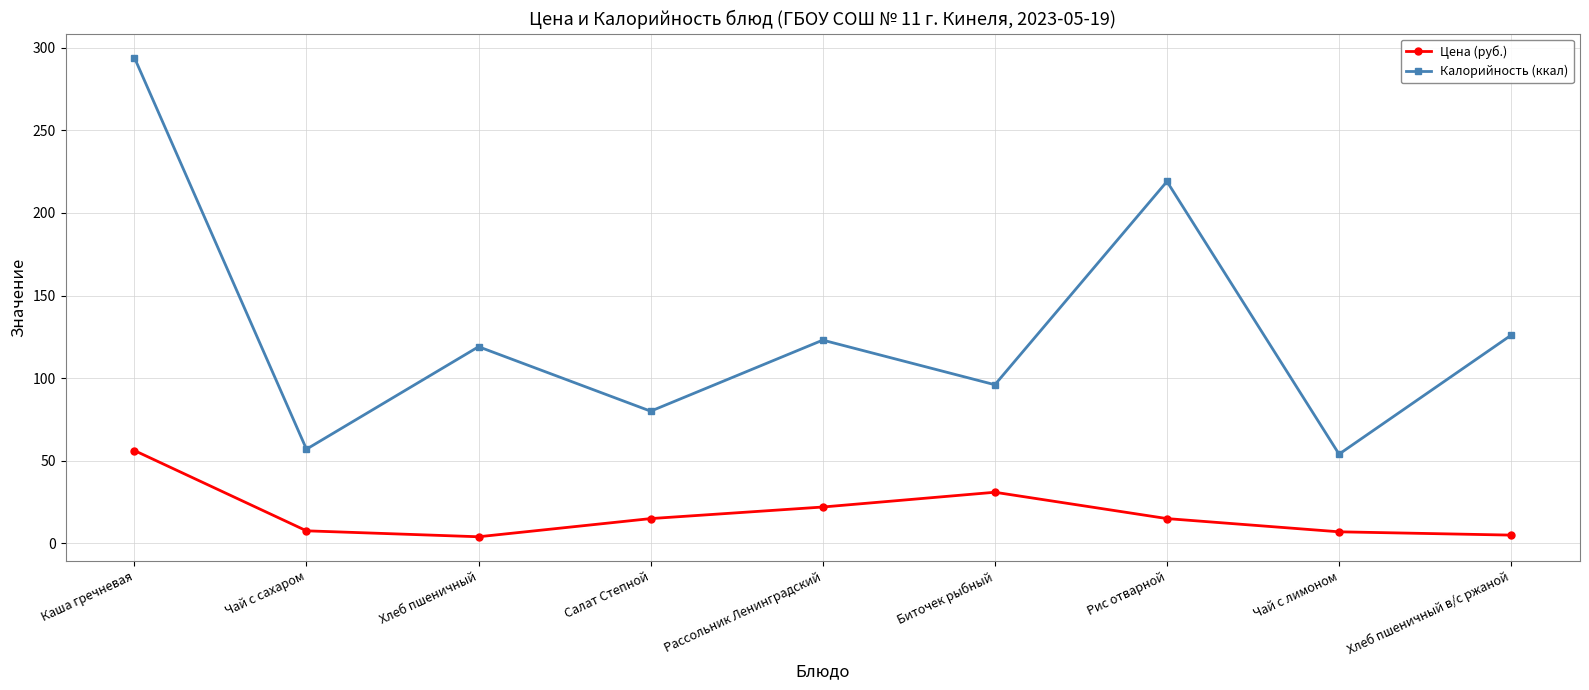

What is the difference between the Цена (руб.) values at Хлеб пшеничный and Салат Степной?

11.0